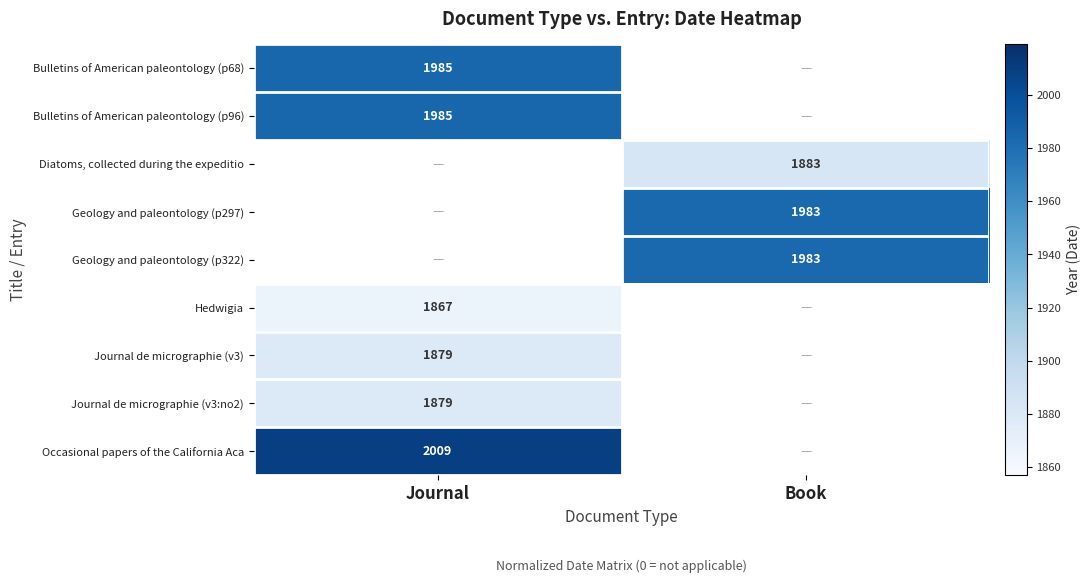

The value of Journal de micrographie (v3:no2) at Journal is 1081. True or false?

False